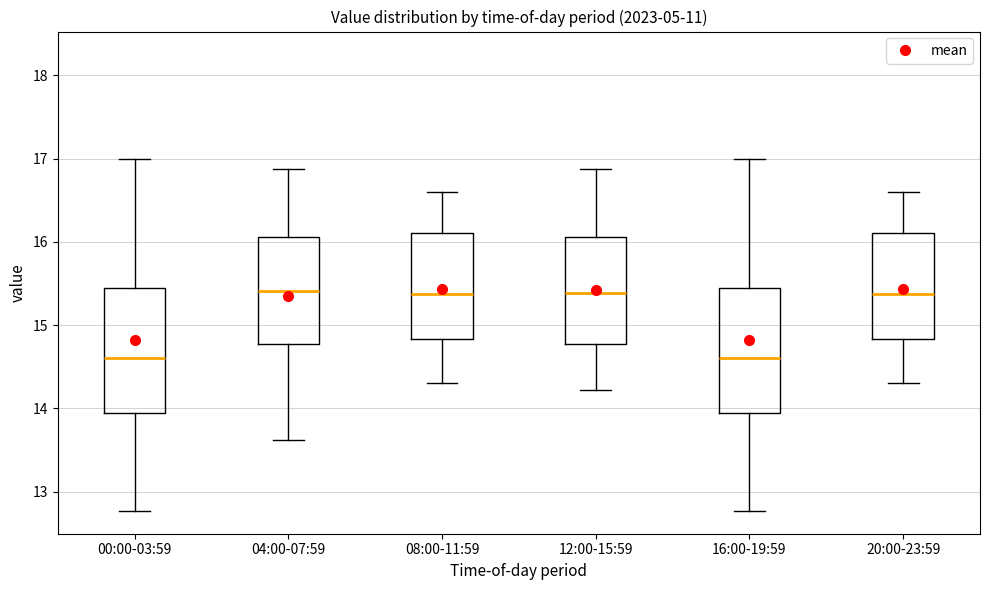

Reading left to right, transcribe this box plot: for each box, give where its median line is, the range the box spans, and where its two whiskers end, as read against the y-axis. The values are not printed on the chart, so give them approximately, as read against the axis.

00:00-03:59: median 14.6, box 13.9 to 15.4, whiskers 12.8 to 17.0
04:00-07:59: median 15.4, box 14.8 to 16.1, whiskers 13.6 to 16.9
08:00-11:59: median 15.4, box 14.8 to 16.1, whiskers 14.3 to 16.6
12:00-15:59: median 15.4, box 14.8 to 16.1, whiskers 14.2 to 16.9
16:00-19:59: median 14.6, box 13.9 to 15.4, whiskers 12.8 to 17.0
20:00-23:59: median 15.4, box 14.8 to 16.1, whiskers 14.3 to 16.6